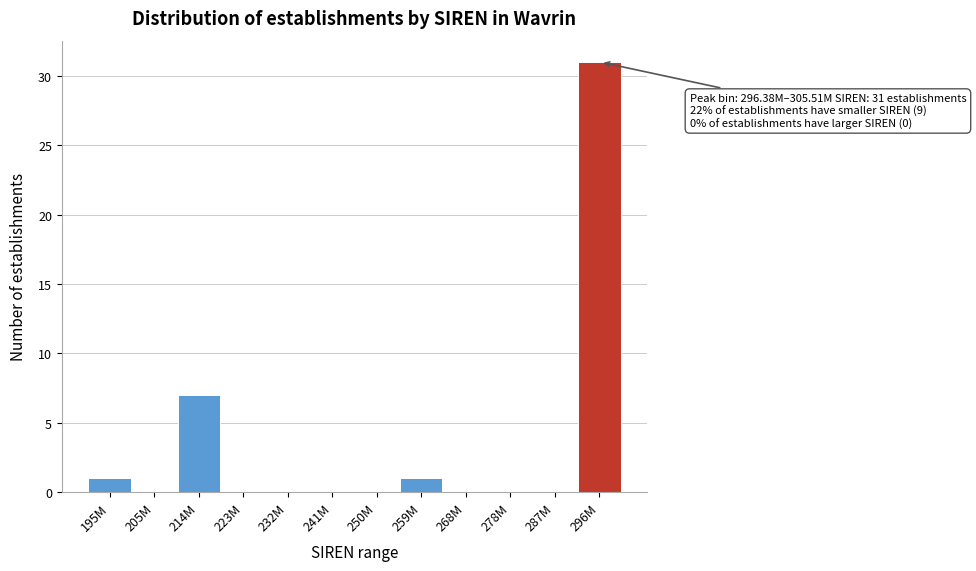

Reading left to right, extract all data points from this chart.

195M=1	205M=0	214M=7	223M=0	232M=0	241M=0	250M=0	259M=1	268M=0	278M=0	287M=0	296M=31